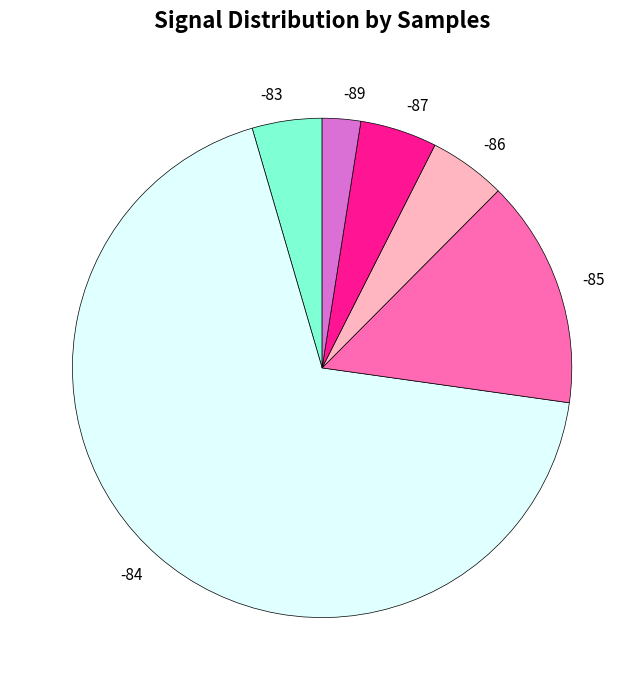

Is the sum of -87 and -89 greater than half?

No